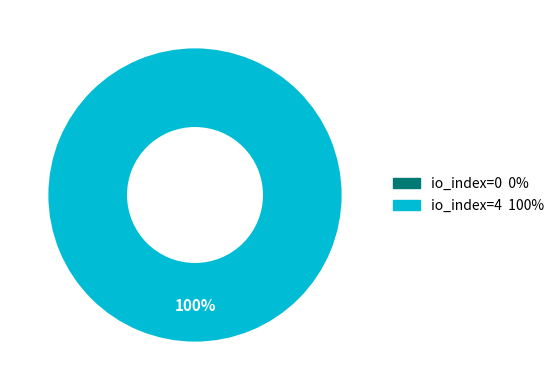

The io_index=0 slice represents 1% of the pie. True or false?

False